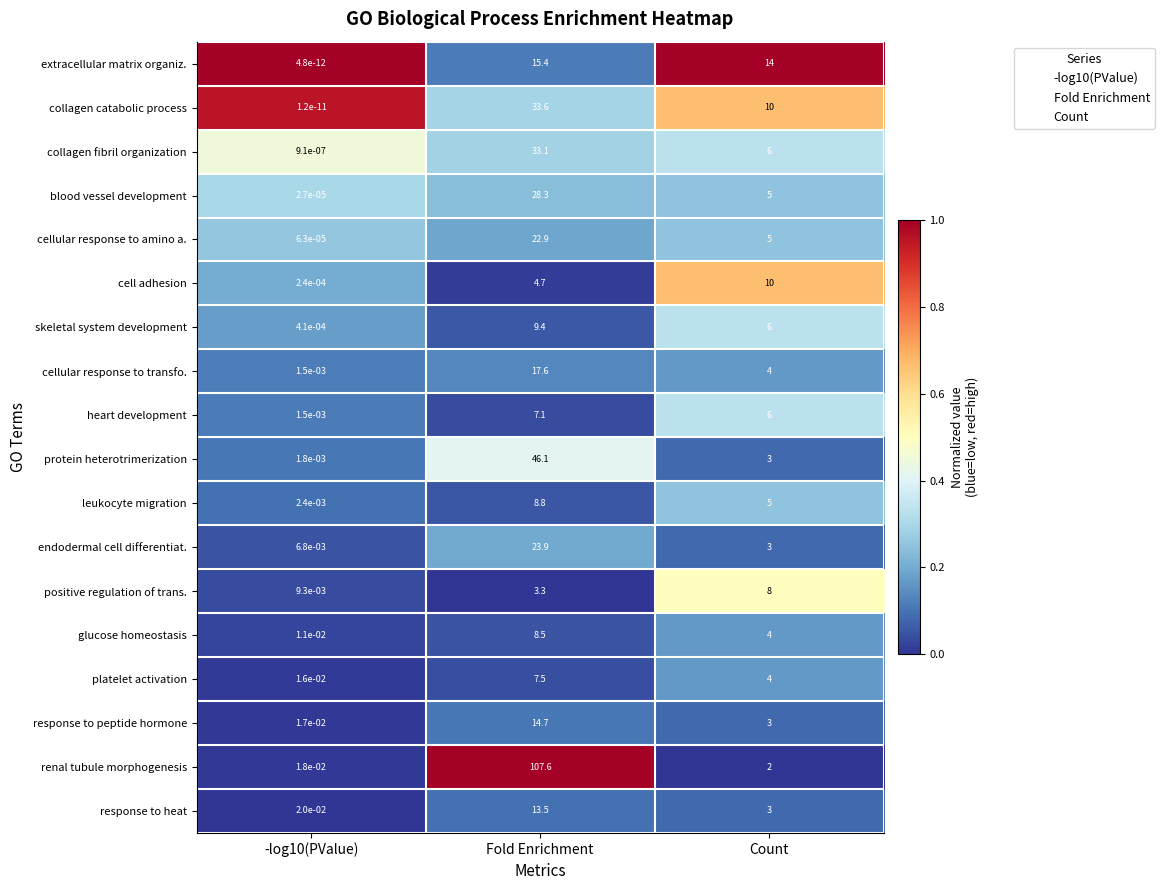

Where is positive regulation of trans. nearest to the value 4?

Fold Enrichment